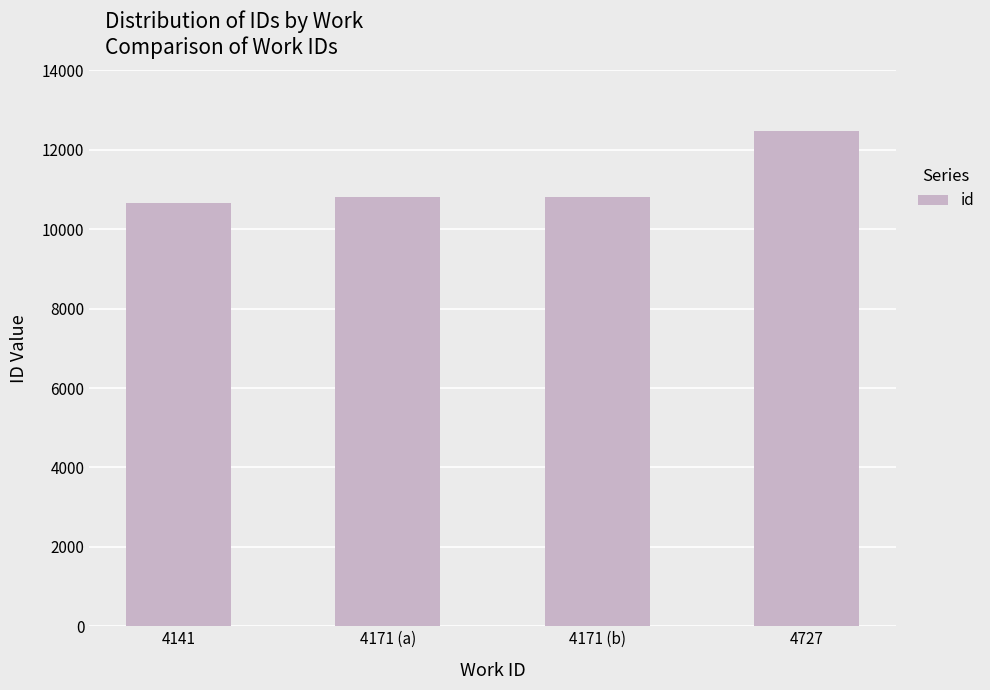

The chart shows a value of 15069 at 4171 (b). True or false?

False